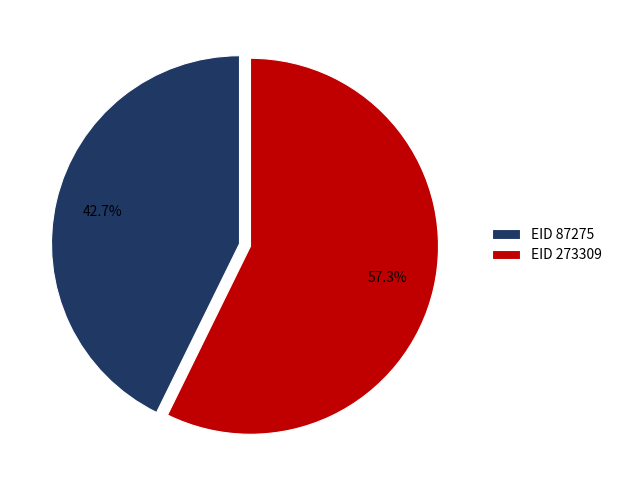

To the nearest percent, what is the average slice percentage?

50%